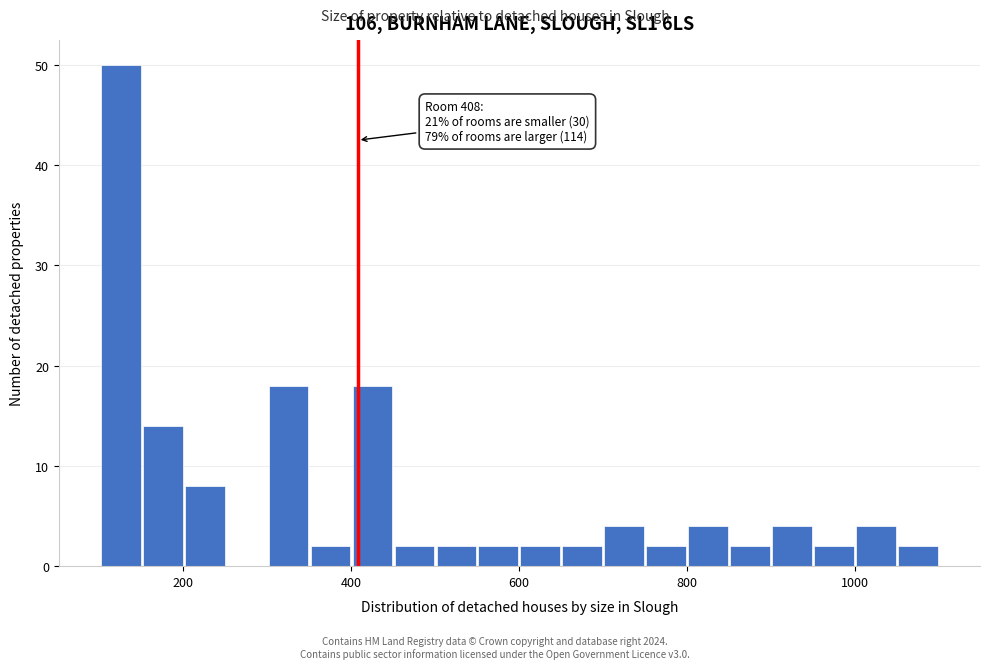

Around what value on the x-axis is the tallest bar? Give the approximate position of its centre, as read against the axis.

120